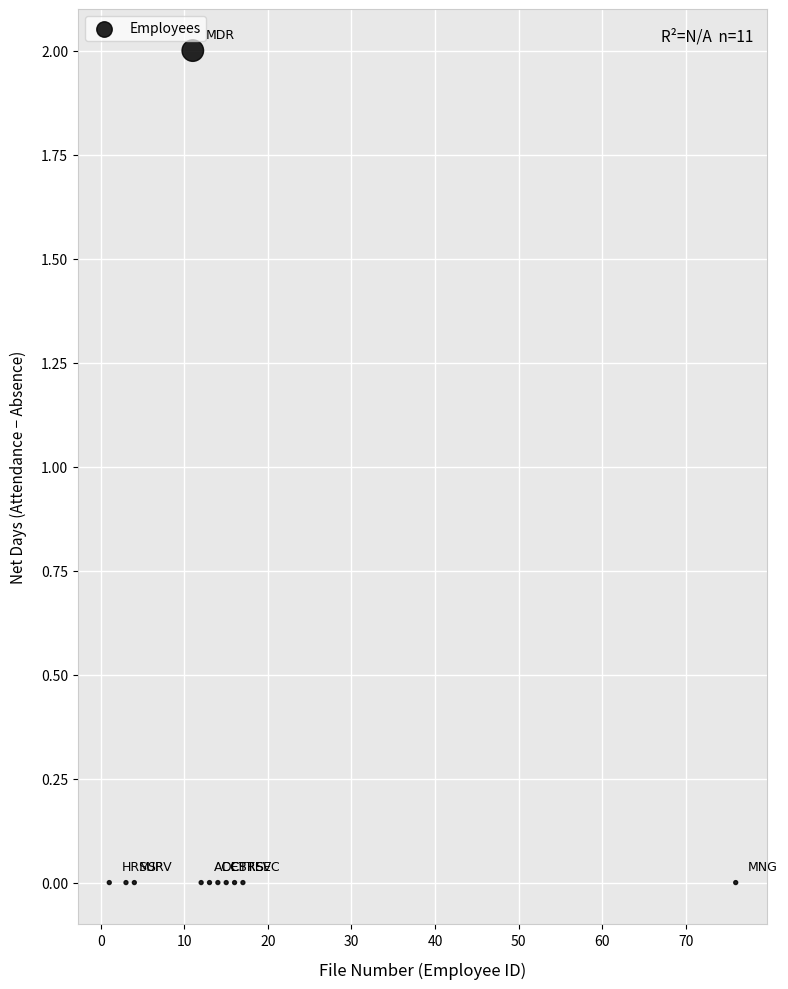

What is the average X value?

17